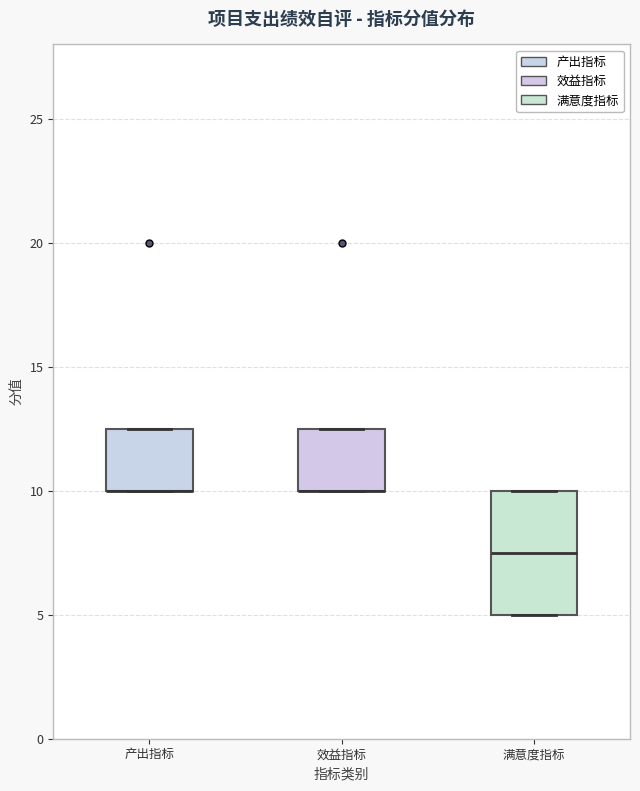

Reading left to right, read every box against the y-axis: the position of its median line, the range the box covers, and the ends of its whiskers. The values are not printed on the chart, so give them approximately, as read against the axis.

产出指标: median 10.0 (drawn on the box's lower edge), box 10.0 to 12.5, whiskers 10.0 to 12.5
效益指标: median 10.0 (drawn on the box's lower edge), box 10.0 to 12.5, whiskers 10.0 to 12.5
满意度指标: median 7.5, box 5.0 to 10.0, whiskers 5.0 to 10.0